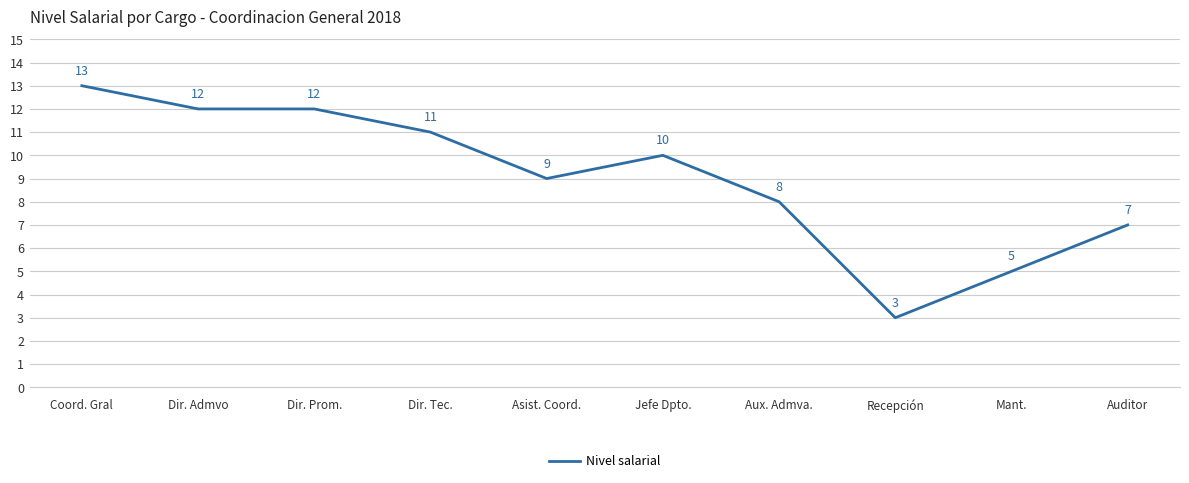

What is the greatest value displayed?

13